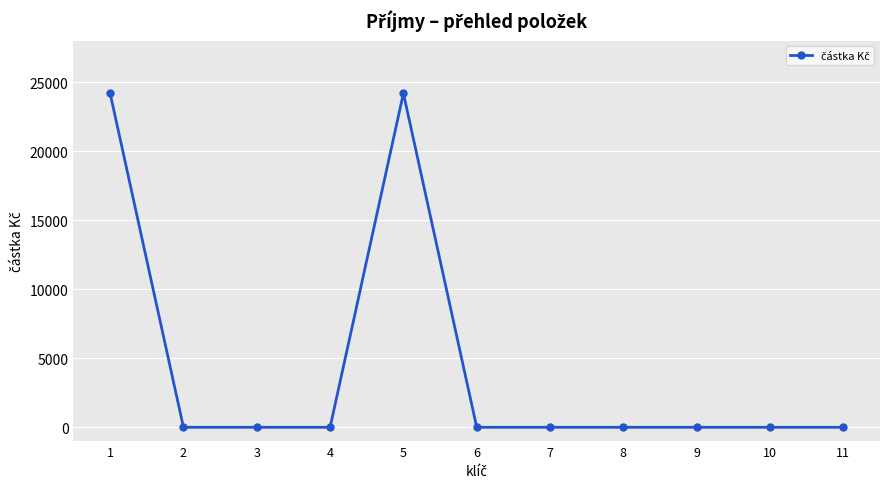

What is the difference between the maximum and second lowest values?

24200